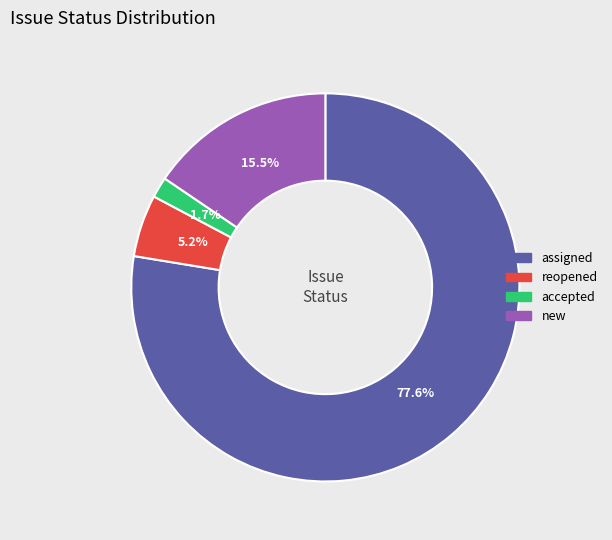

To the nearest percent, what is the average slice percentage?

25%